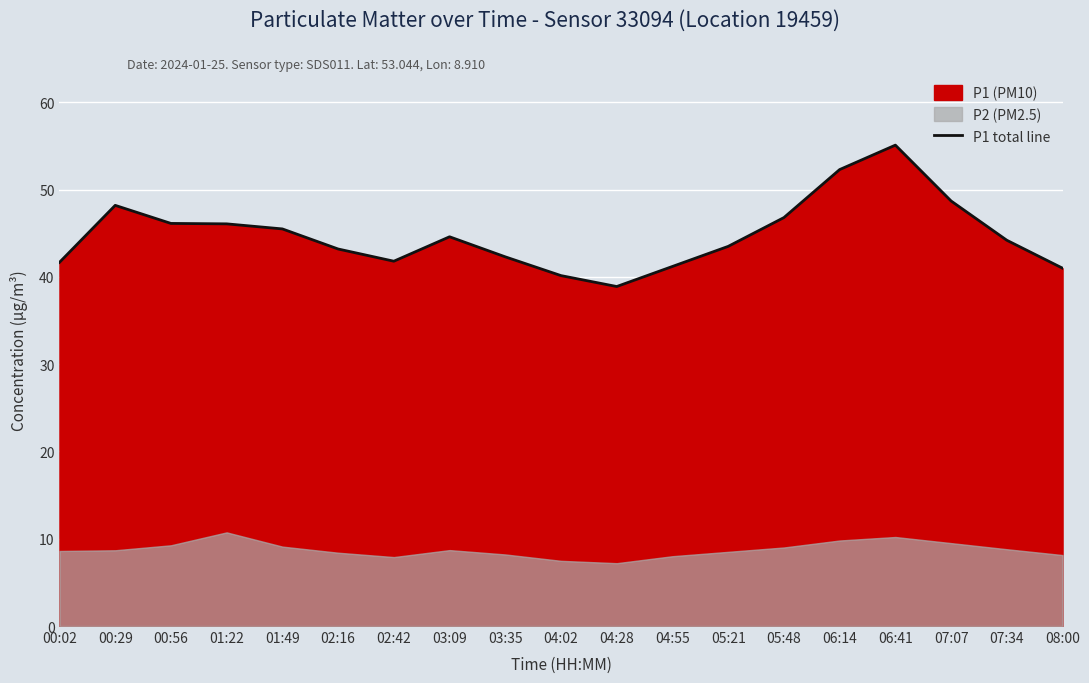

Rank the categories by value from lowest to highest.

04:28, 04:02, 08:00, 04:55, 00:02, 02:42, 03:35, 02:16, 05:21, 07:34, 03:09, 01:49, 01:22, 00:56, 05:48, 00:29, 07:07, 06:14, 06:41